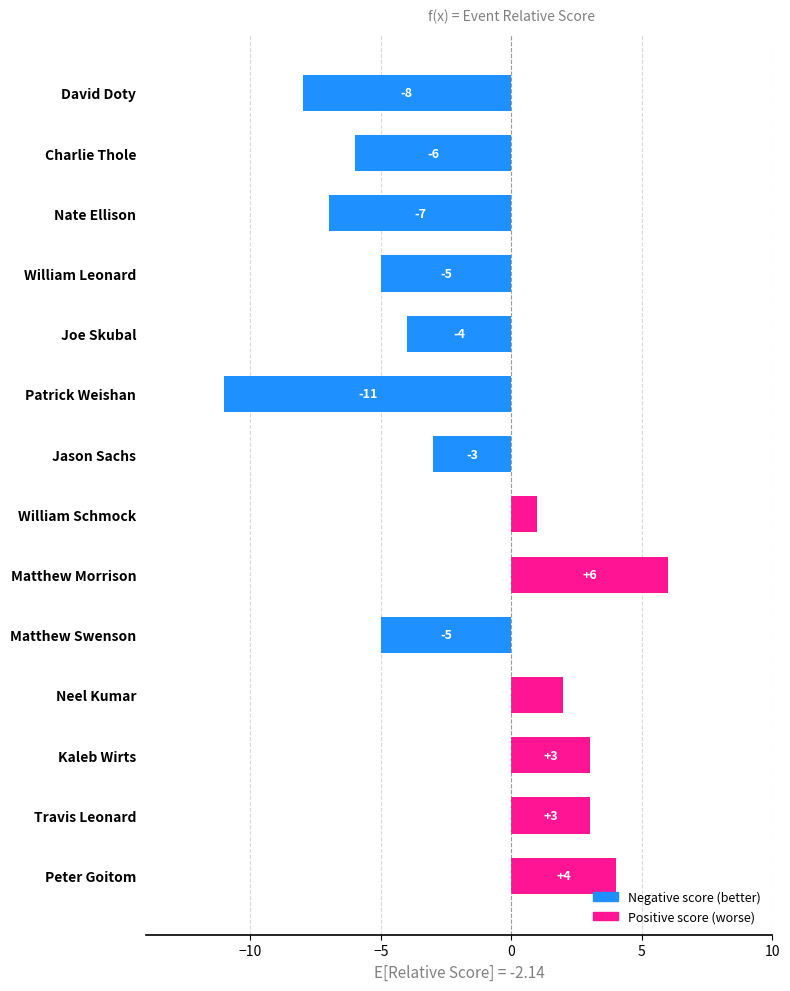

Where is the data nearest to the value -2?

Jason Sachs